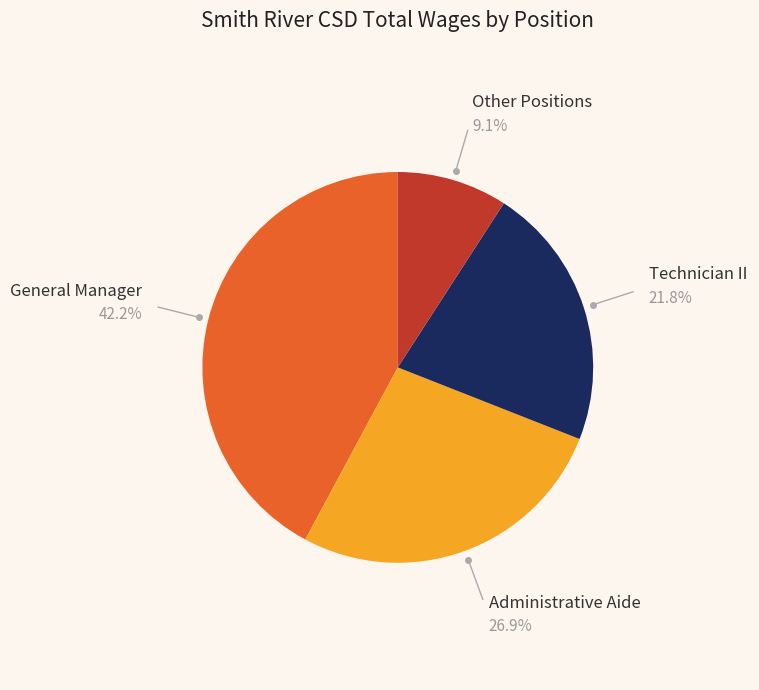

To the nearest percent, what is the combined percentage of Other Positions and Administrative Aide?

36%